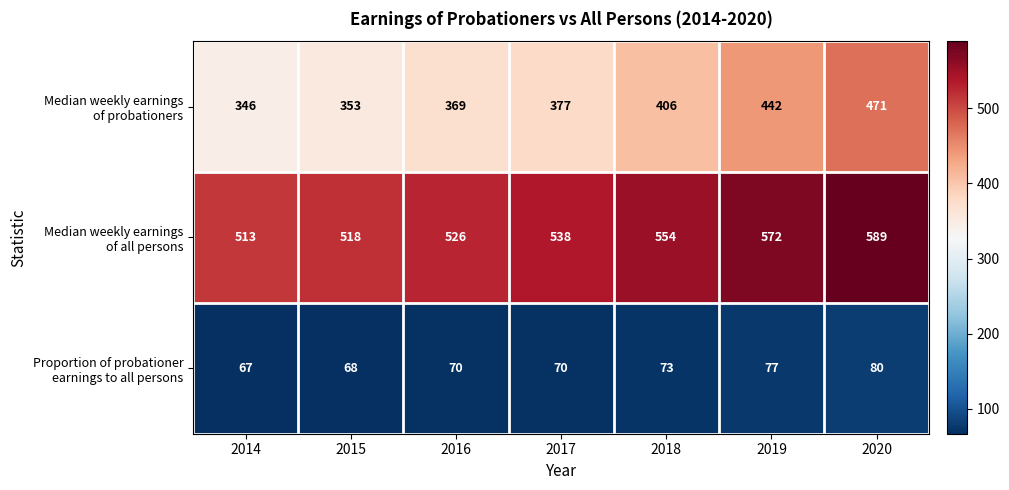

At which category does the chart reach its minimum across all series?

2014